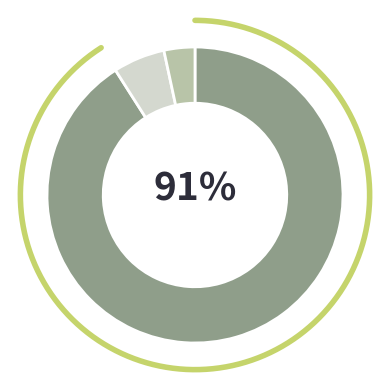

Which slice is the smallest?

对个人和家庭的补助